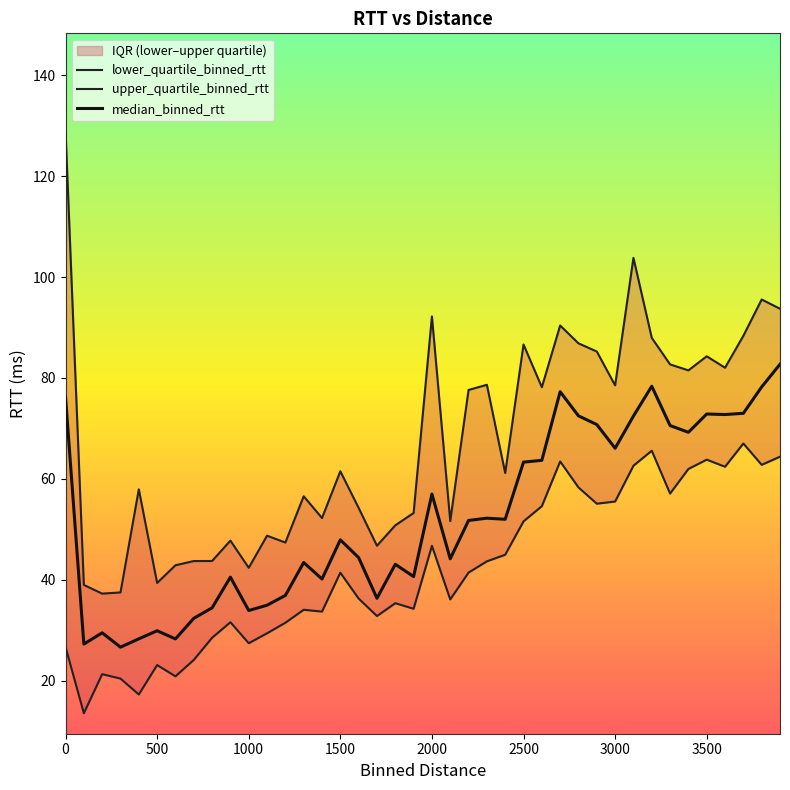

The value of median_binned_rtt at 3000 is 98.5. True or false?

False